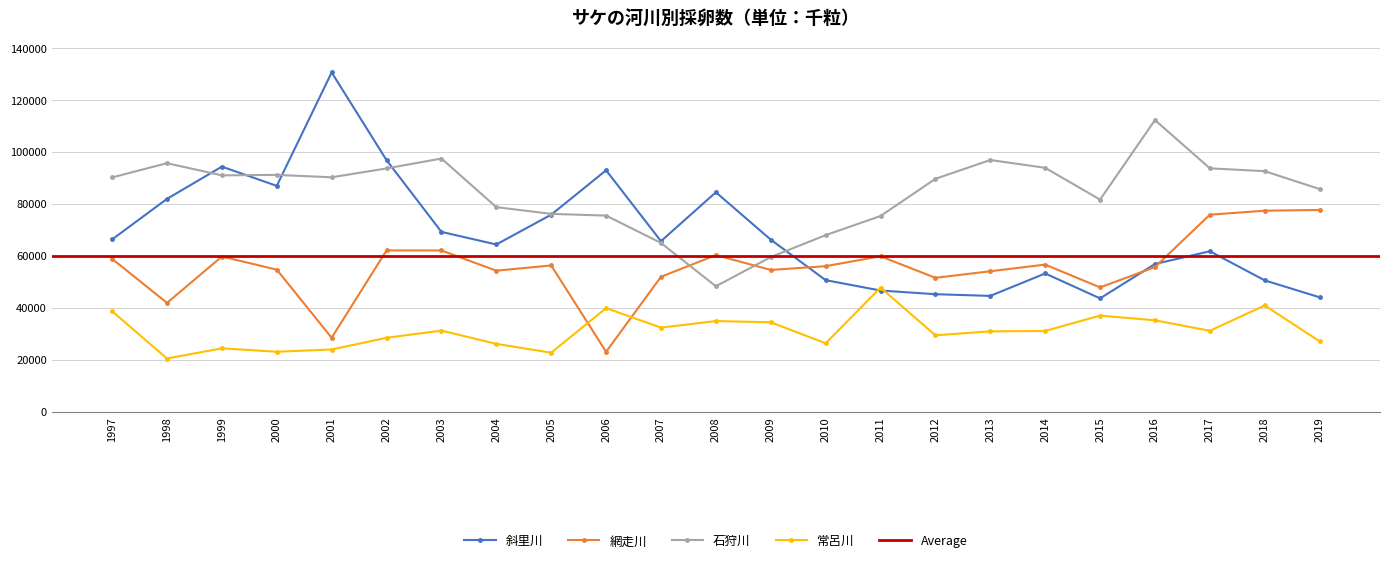

Which series ends up on top after the final intersection of 網走川 and 常呂川?

網走川